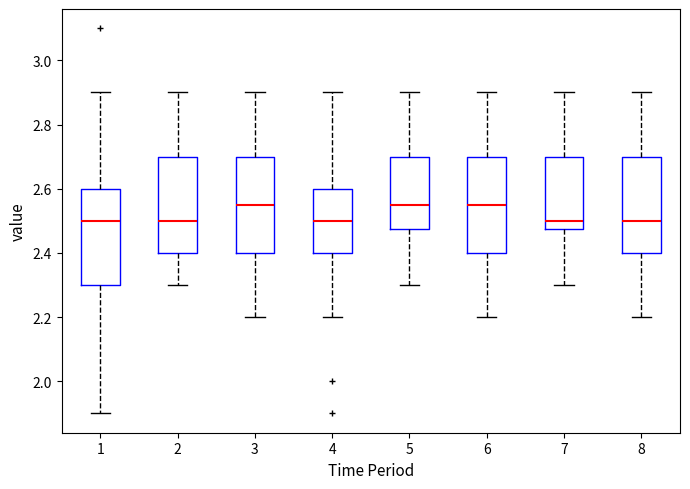

Reading left to right, transcribe this box plot: for each box, give where its median line is, the range the box spans, and where its two whiskers end, as read against the y-axis. The values are not printed on the chart, so give them approximately, as read against the axis.

1: median 2.50, box 2.30 to 2.60, whiskers 1.90 to 2.90
2: median 2.50, box 2.40 to 2.70, whiskers 2.30 to 2.90
3: median 2.56, box 2.40 to 2.70, whiskers 2.20 to 2.90
4: median 2.50, box 2.40 to 2.60, whiskers 2.20 to 2.90
5: median 2.56, box 2.48 to 2.70, whiskers 2.30 to 2.90
6: median 2.56, box 2.40 to 2.70, whiskers 2.20 to 2.90
7: median 2.50, box 2.48 to 2.70, whiskers 2.30 to 2.90
8: median 2.50, box 2.40 to 2.70, whiskers 2.20 to 2.90